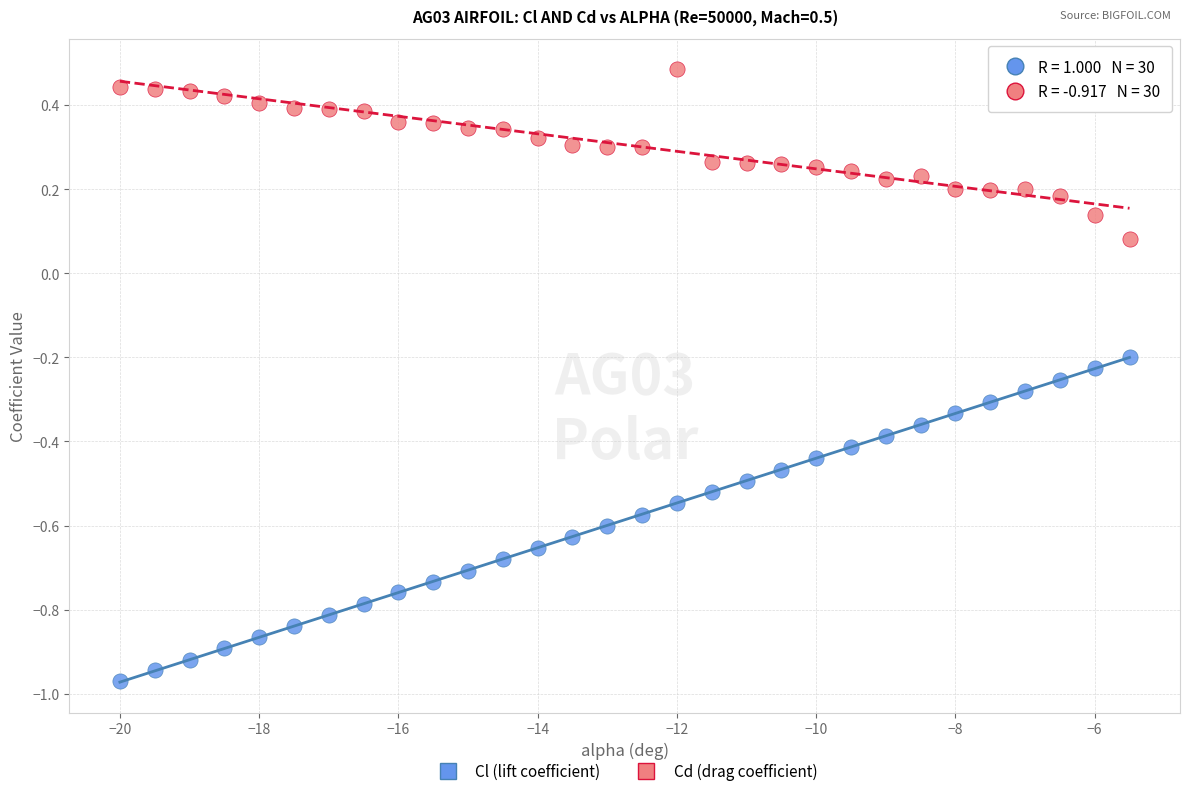

What are all the series names shown in the legend?

Cl (lift coefficient), Cd (drag coefficient)